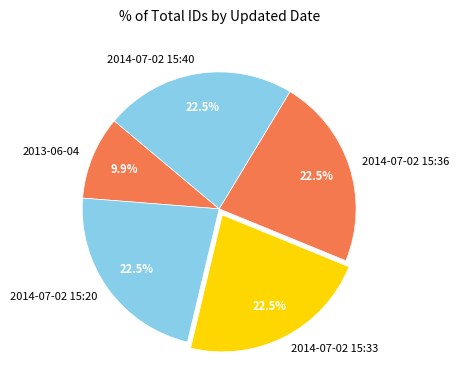

To the nearest percent, what is the combined percentage of 2014-07-02 15:40 and 2013-06-04?

32%